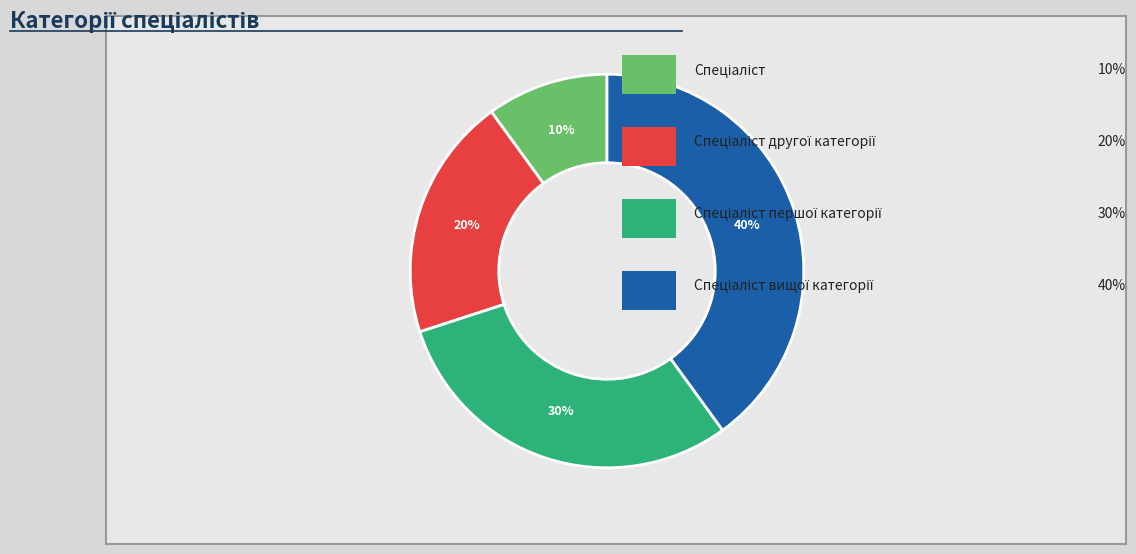

Is there any slice that represents more than half of the pie?

No